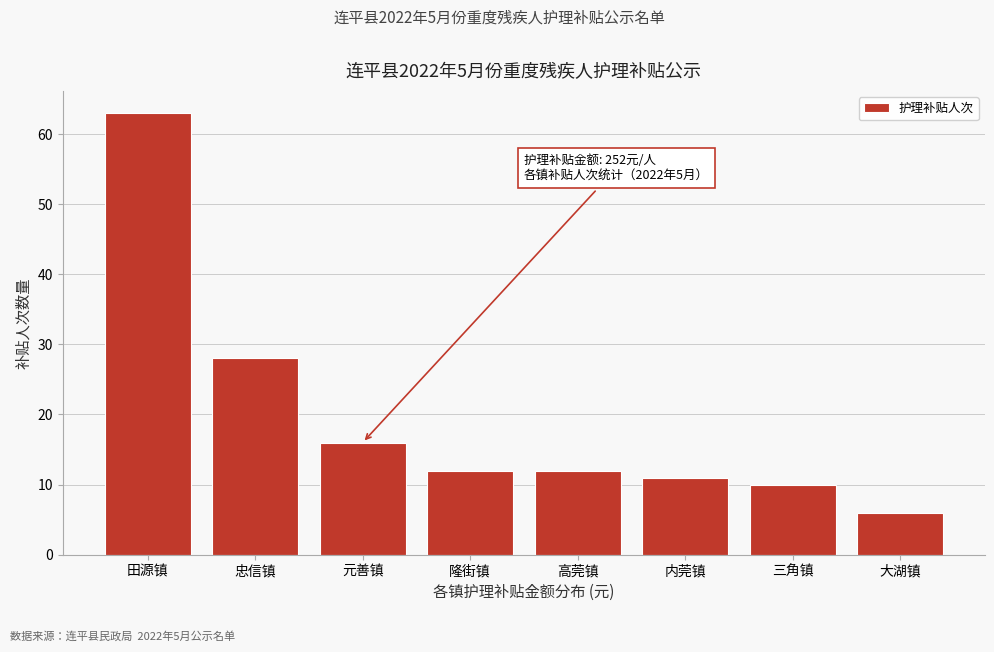

Reading right to left, extract all data points from this chart.

大湖镇=6	三角镇=10	内莞镇=11	高莞镇=12	隆街镇=12	元善镇=16	忠信镇=28	田源镇=63